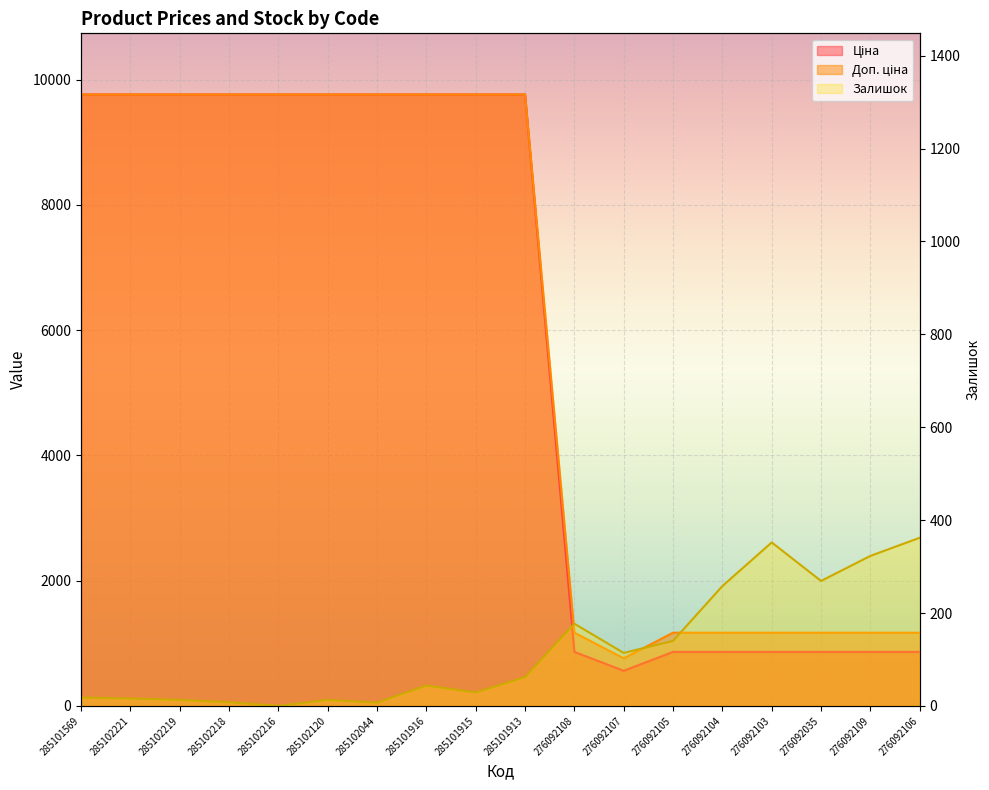

What are all the series names shown in the legend?

Ціна, Доп. ціна, Залишок